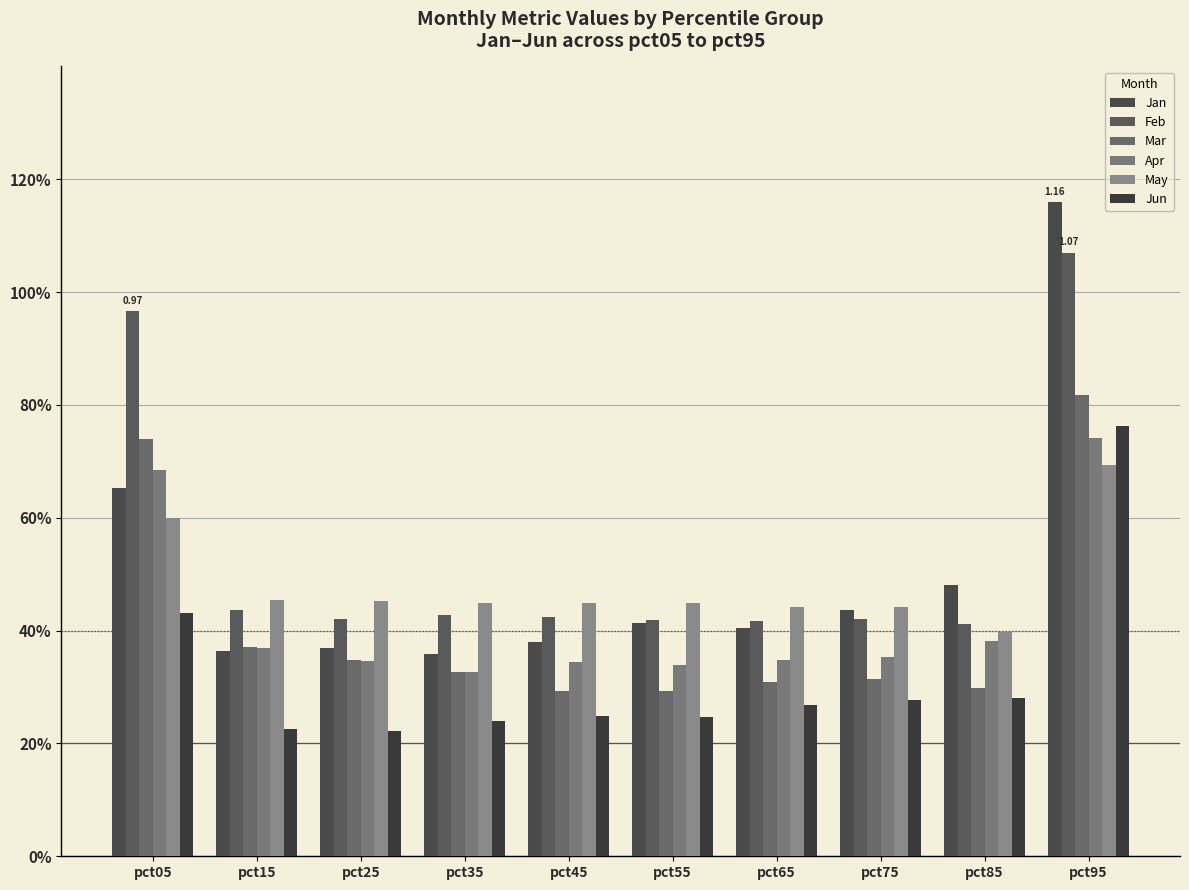

Does the chart contain any negative values?

No